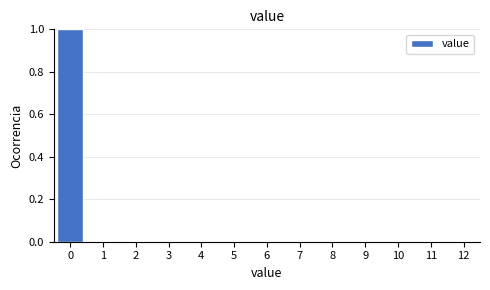

Reading right to left, what are all the values shown in this chart?

12=0	11=0	10=0	9=0	8=0	7=0	6=0	5=0	4=0	3=0	2=0	1=0	0=1